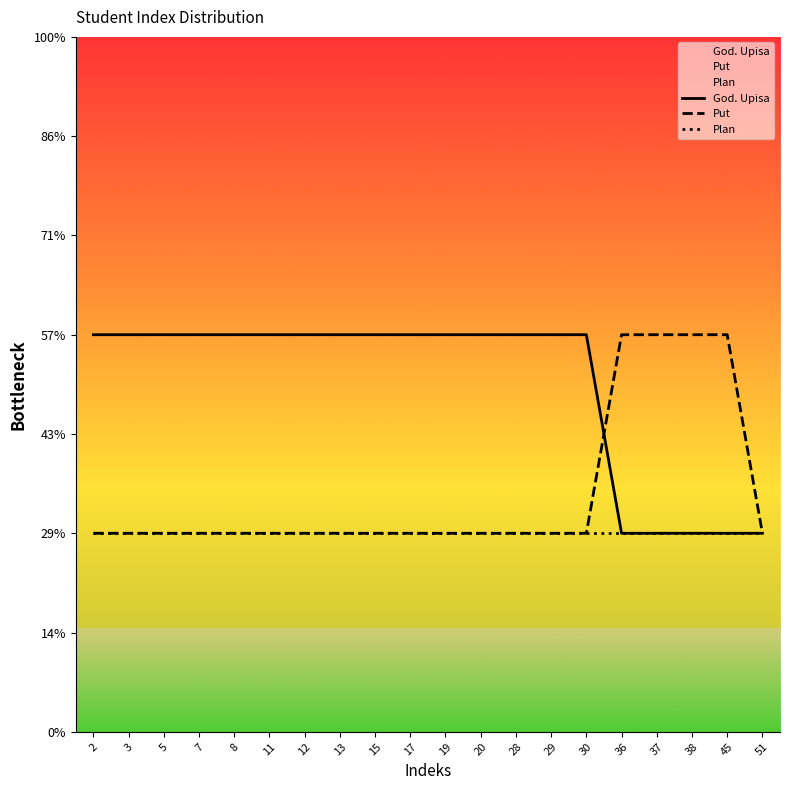

The value of Put at 3 is 4. True or false?

False